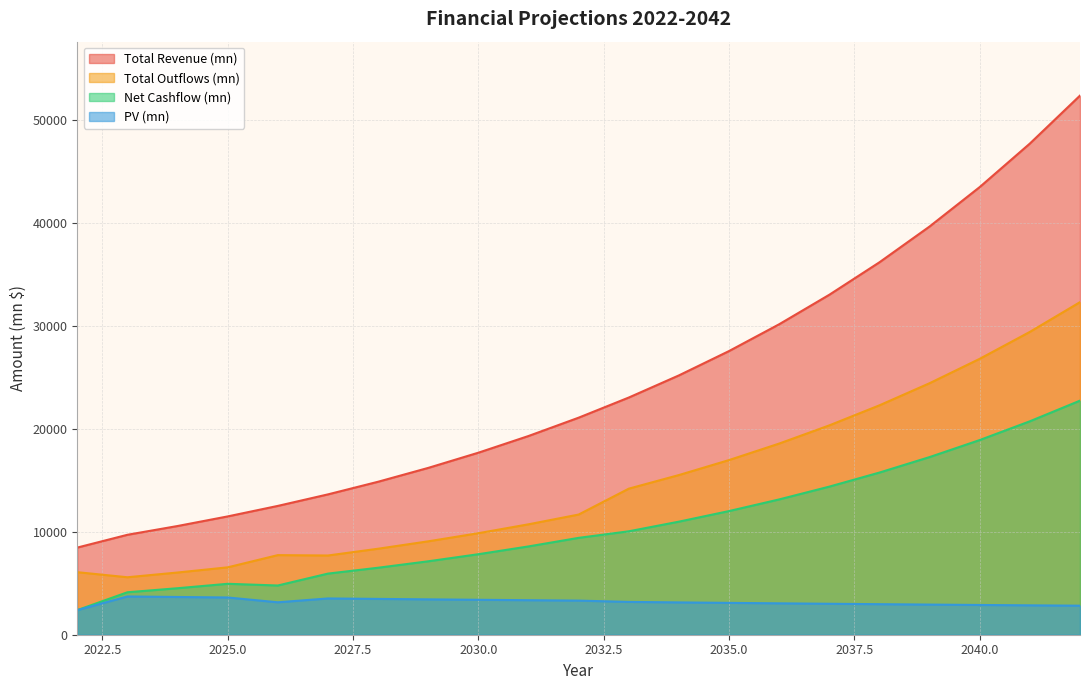

What are all the series names shown in the legend?

Total Revenue (mn), Total Outflows (mn), Net Cashflow (mn), PV (mn)